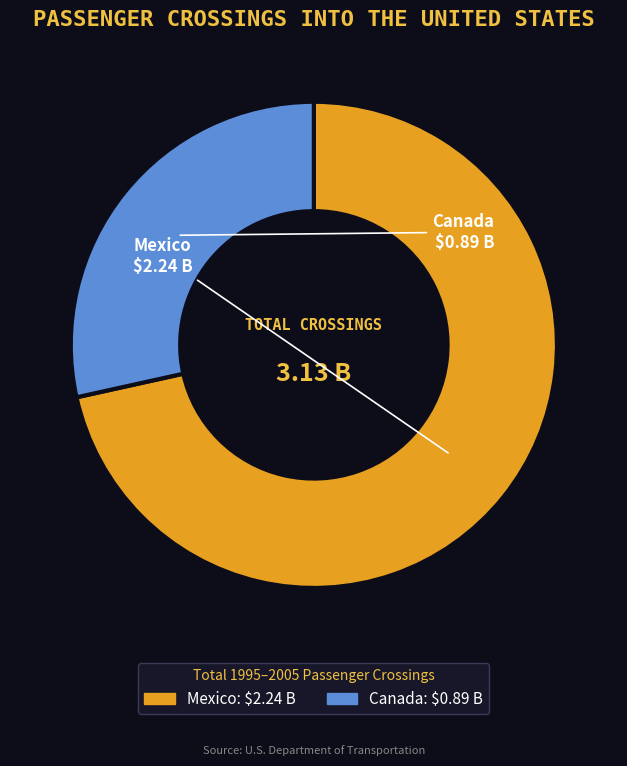

Which category has the smallest portion of the pie?

Canada